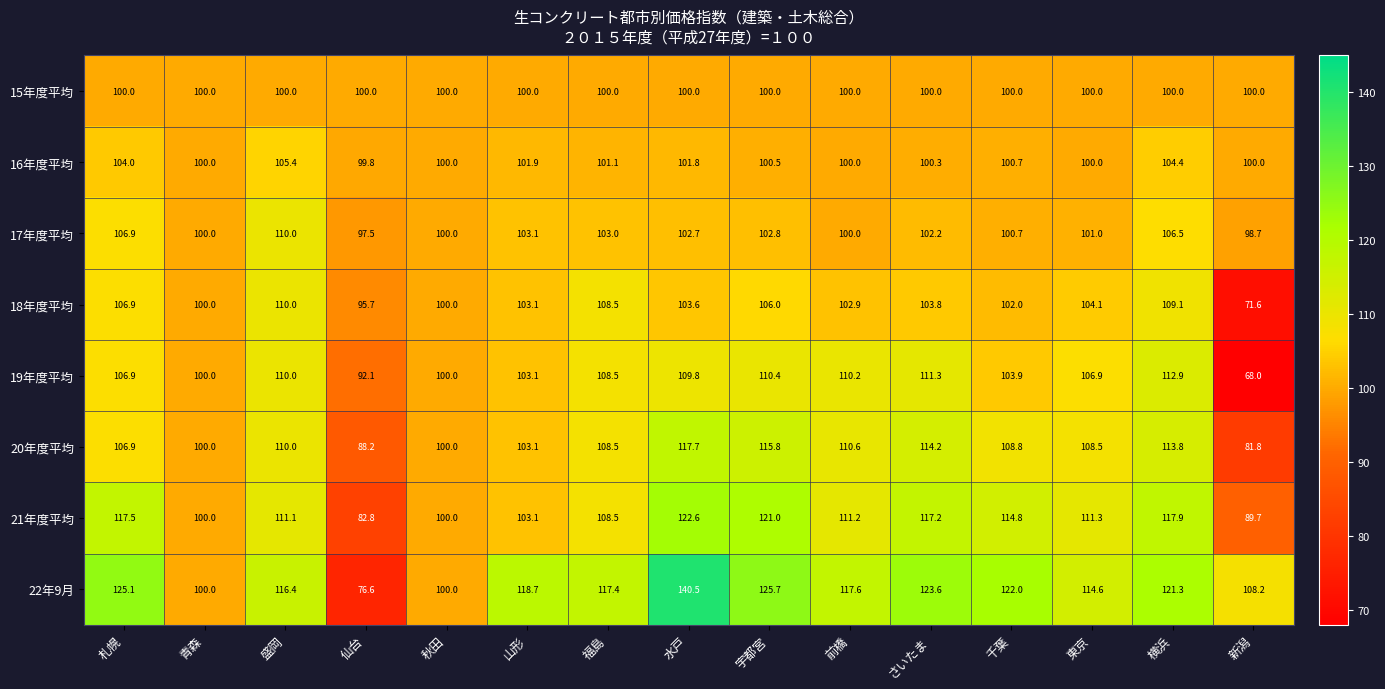

At which category does the chart reach its peak across all series?

水戸